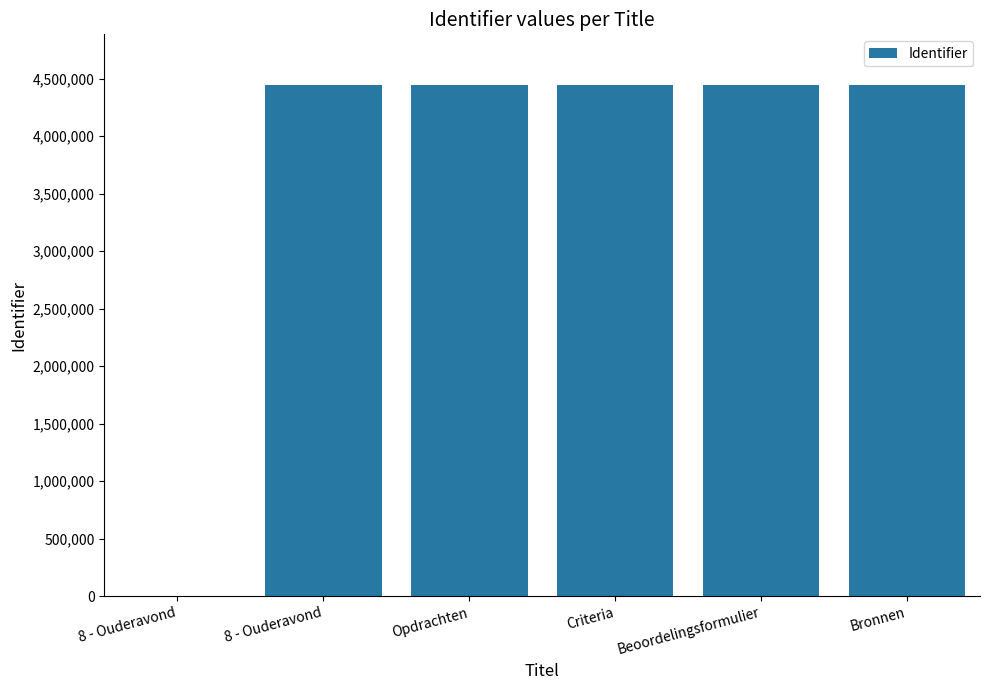

What is the average value?

3699816